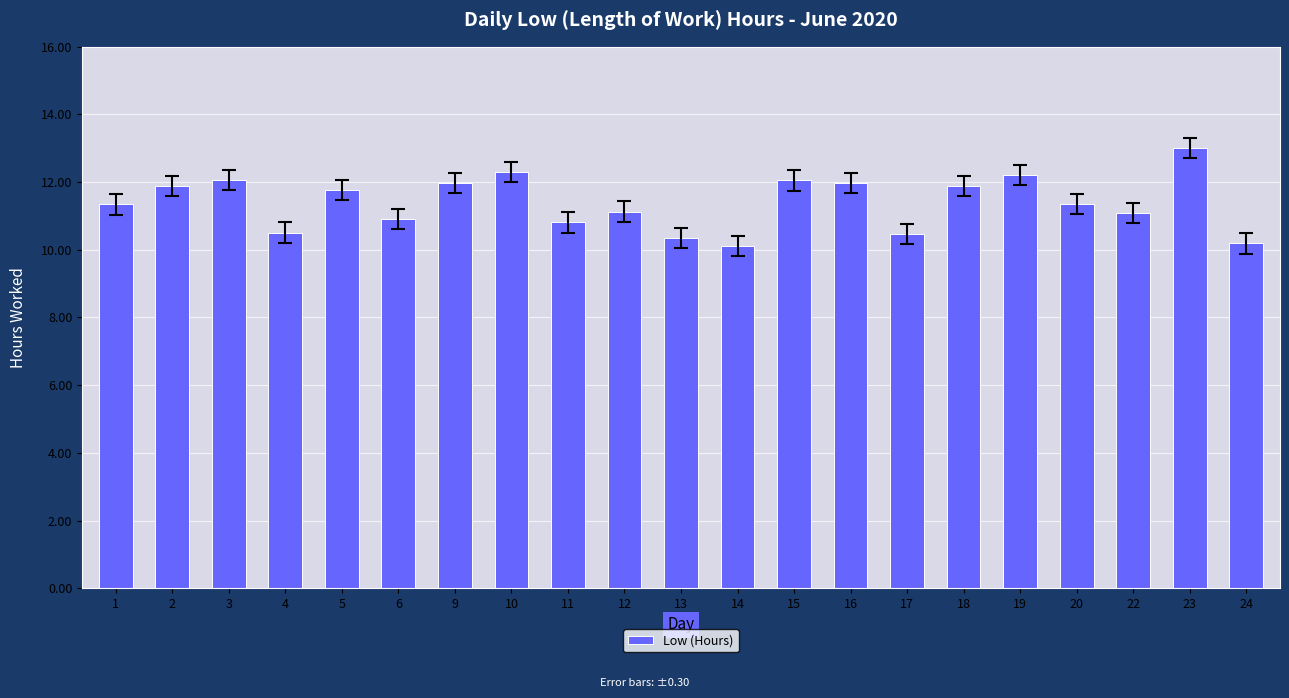

What is the change in value from 10 to 16?

-0.3